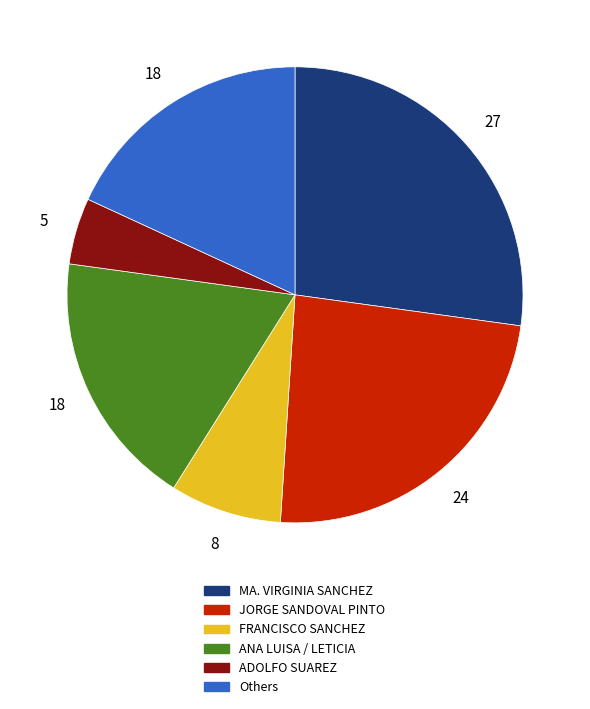

Count the number of slices in the pie.

6